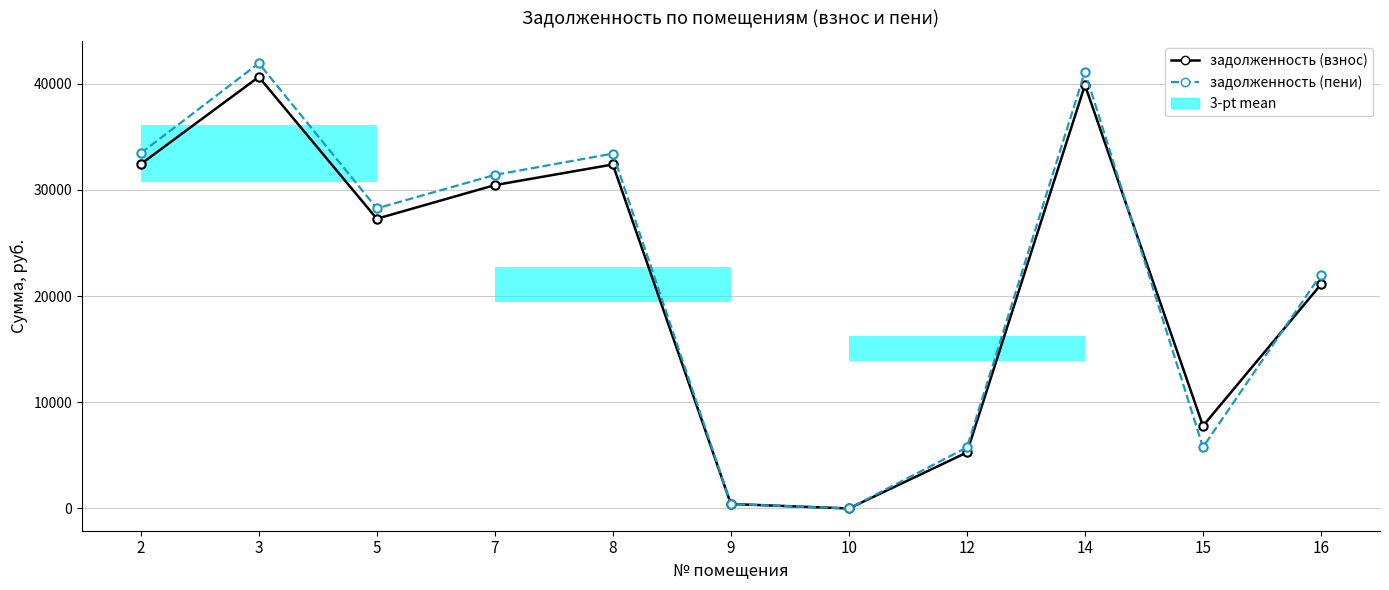

At which category does задолженность (пени) reach its first local peak?

3